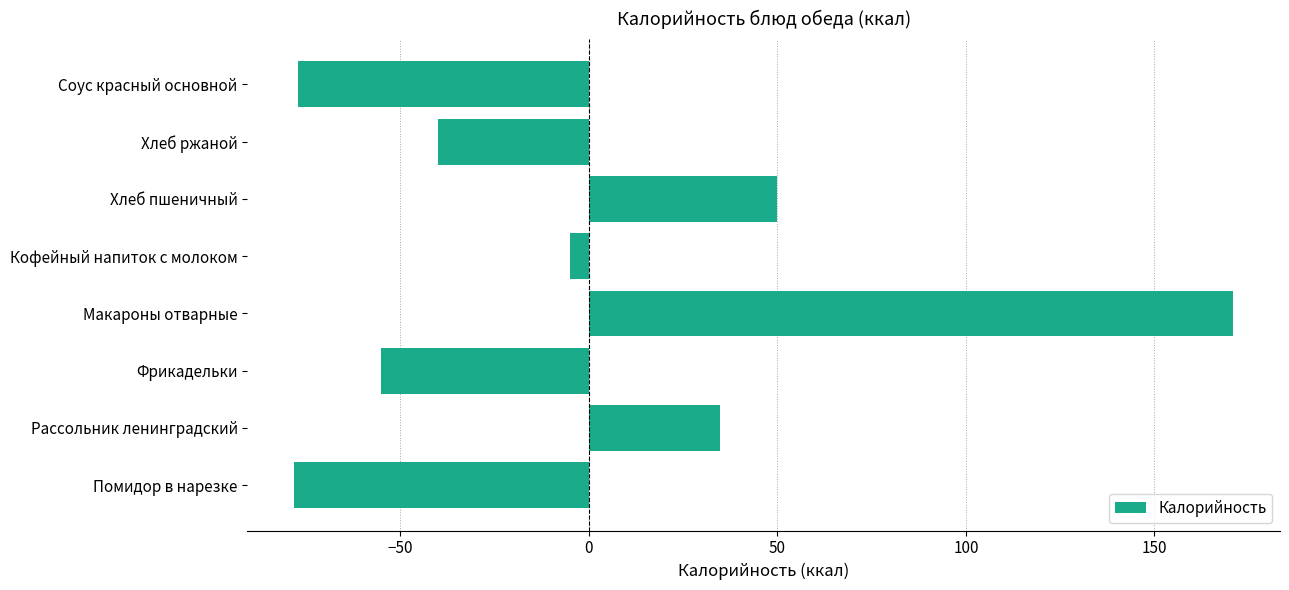

True or false: the data shows 170.9 at Макароны отварные.

True